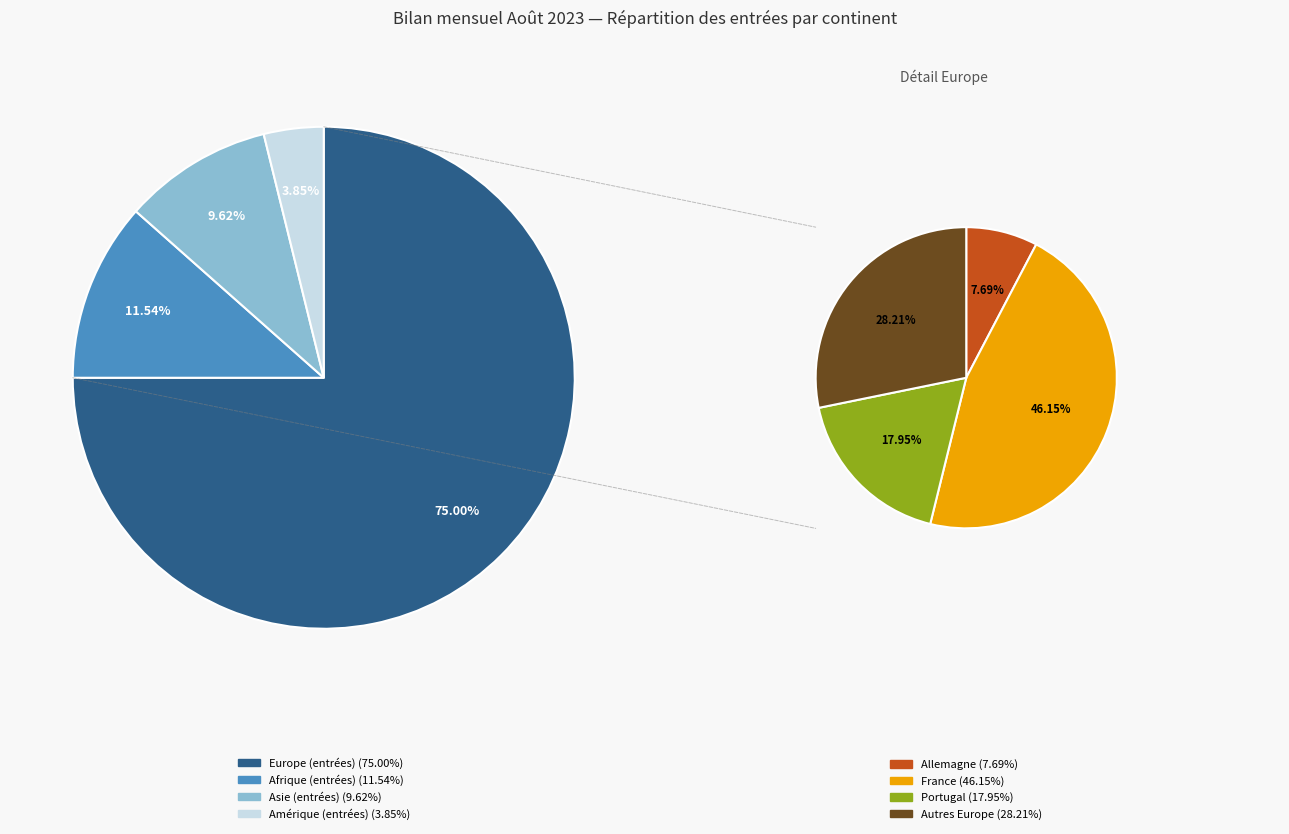

The Amérique slice represents 4% of the pie. True or false?

True